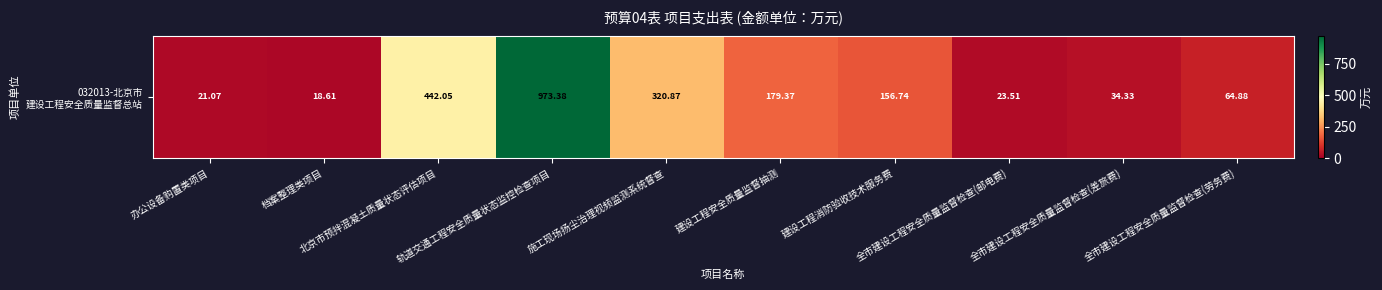

At which label is the value closest to 495?

北京市预拌混凝土质量状态评估项目